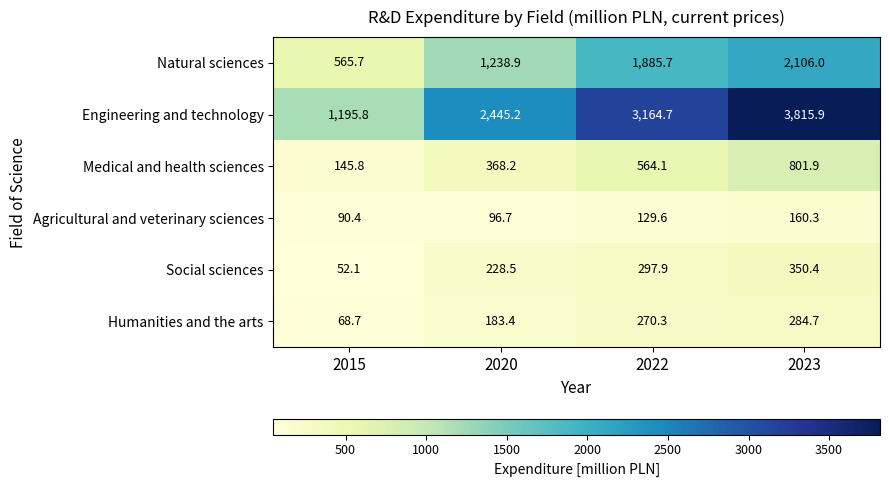

At which label does Engineering and technology reach its peak?

2023